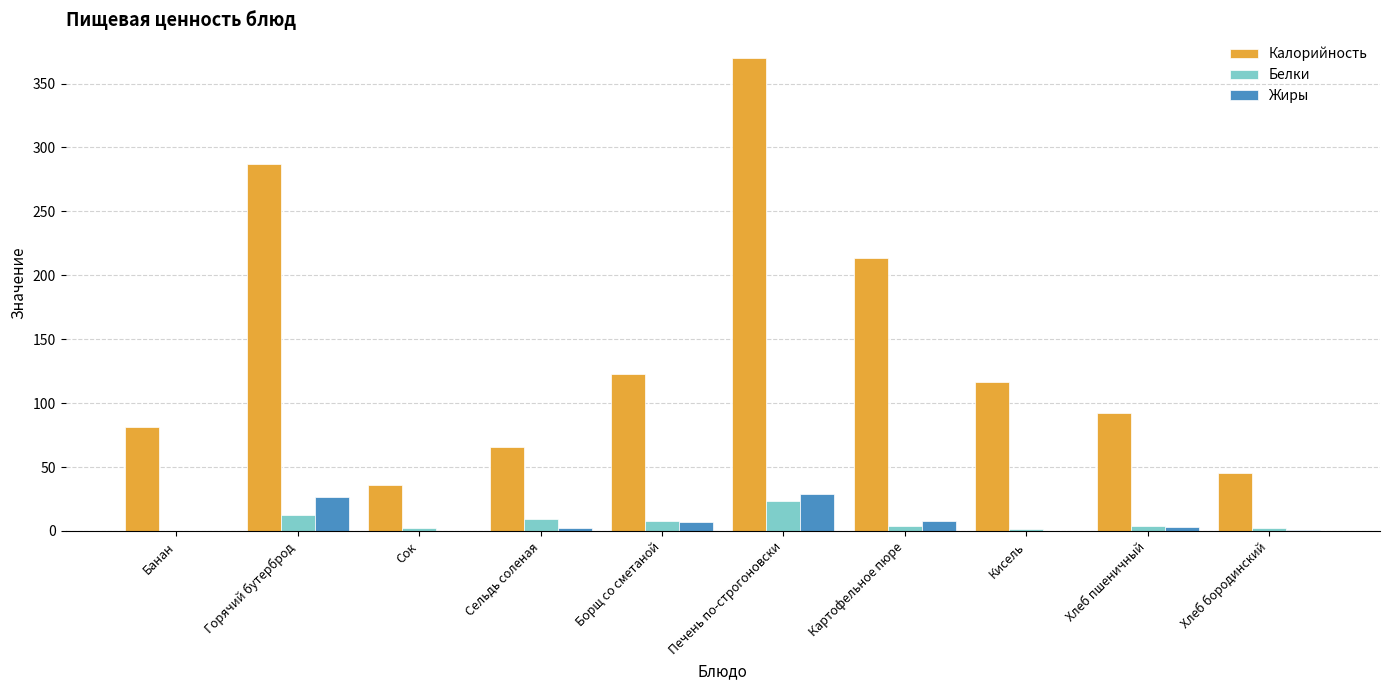

What is the greatest value displayed?

370.0